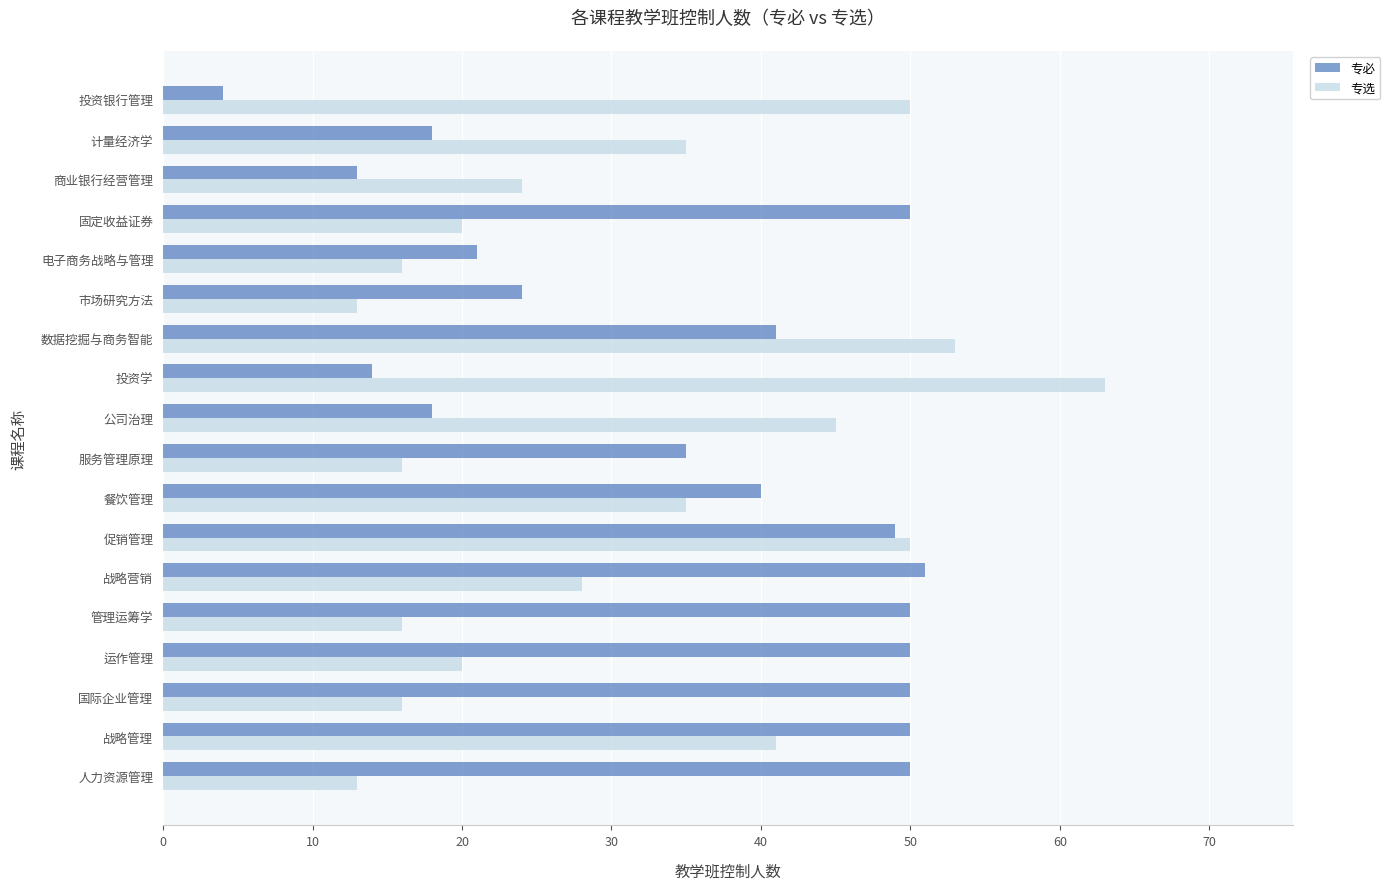

What is the lowest value of the 专选 series?

13